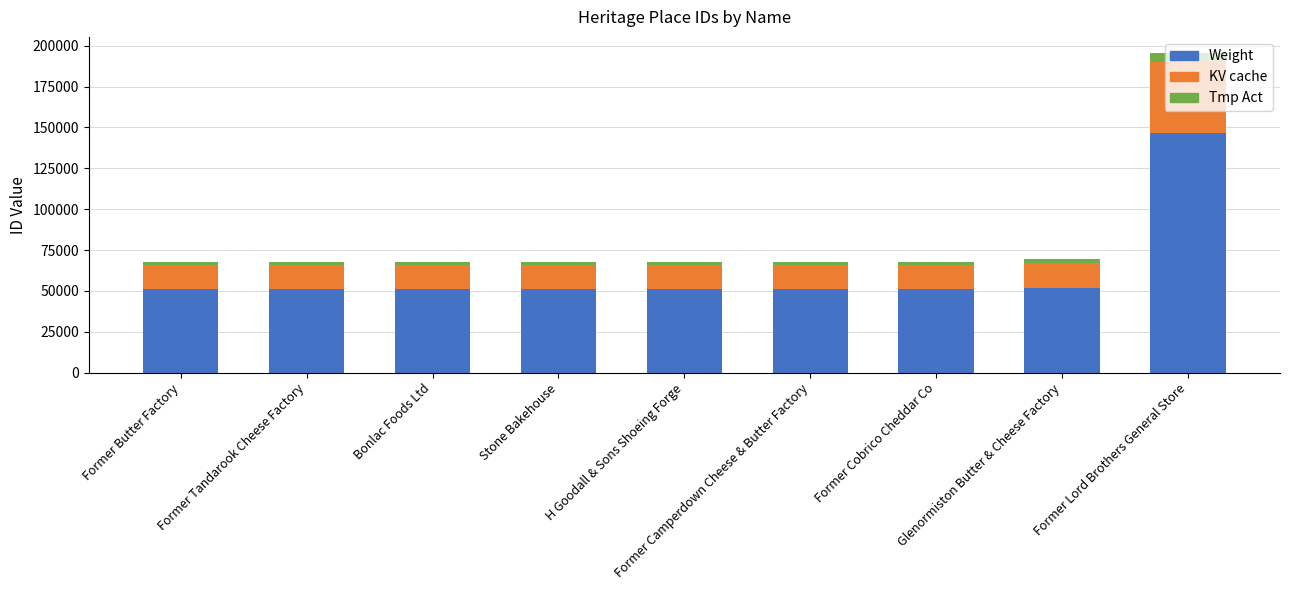

What is the sum of all Weight values?

554814.0